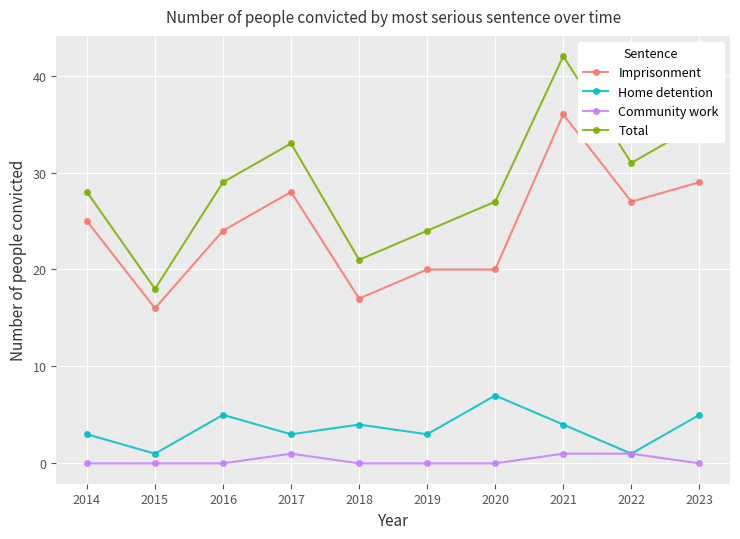

How many lines are shown in the chart?

4